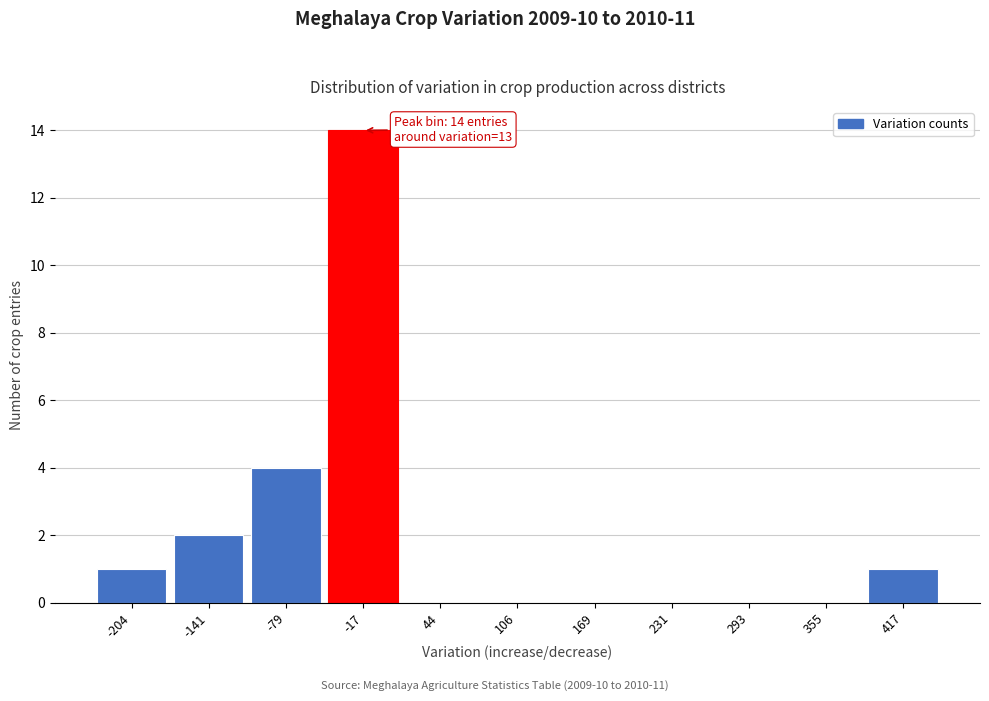

Reading left to right, extract all data points from this chart.

-204=1	-141=2	-79=4	-17=14	44=0	106=0	169=0	231=0	293=0	355=0	417=1